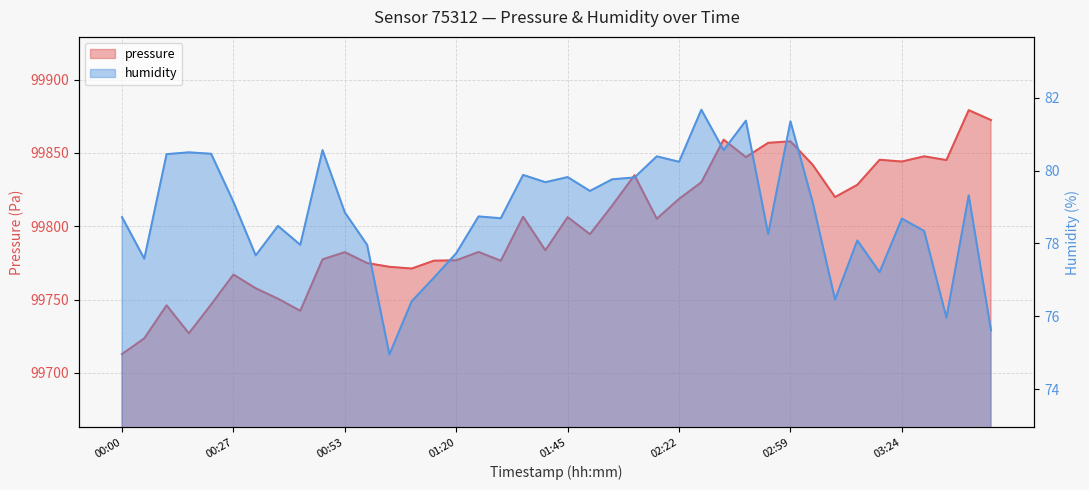

Which series has the largest range (max minus min)?

pressure